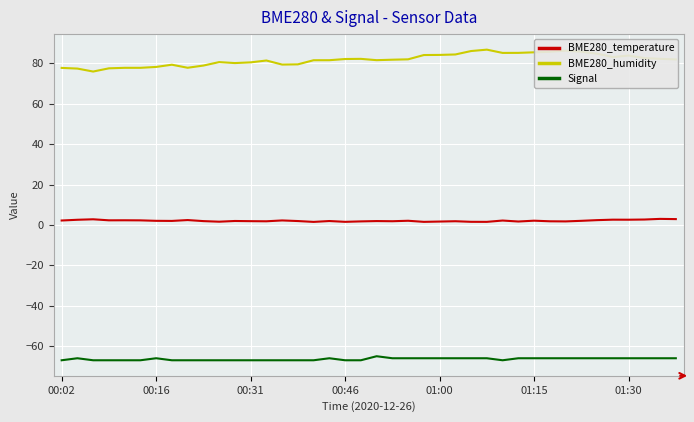

Which series has the largest range (max minus min)?

BME280_humidity